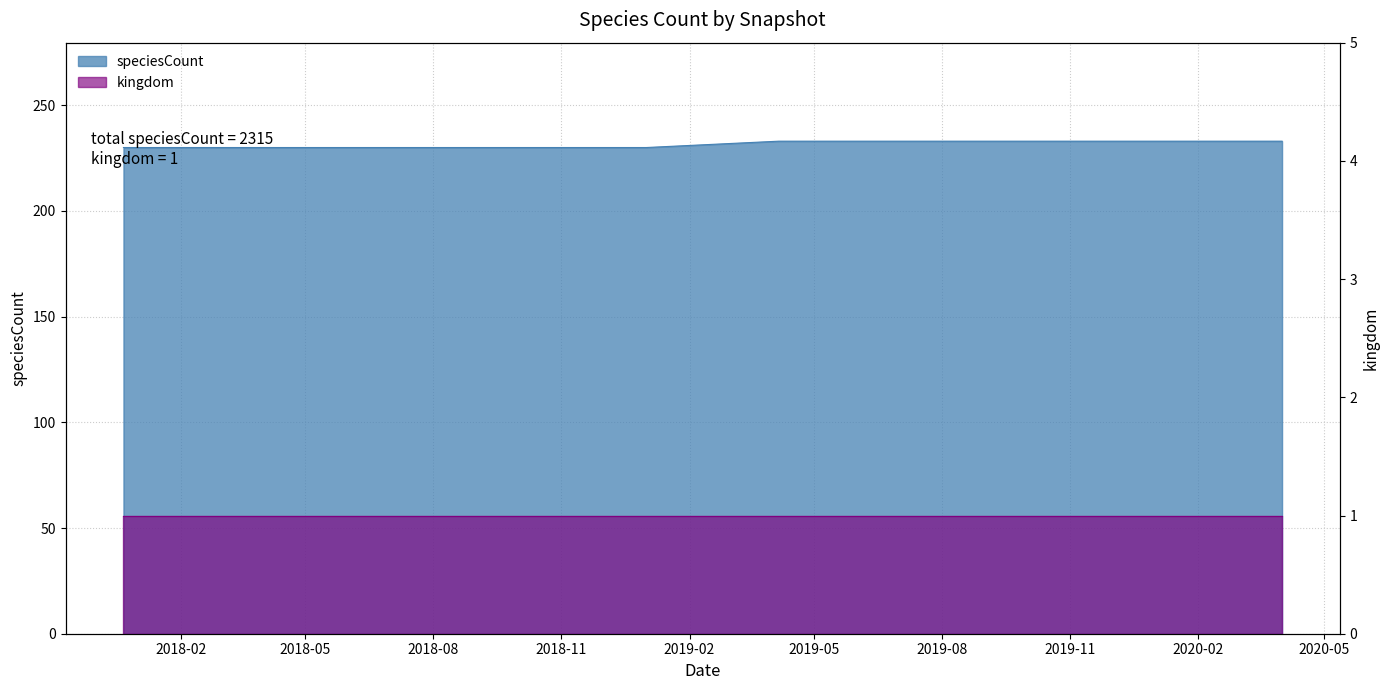

Which category has the highest value across all series?

2019-04-06